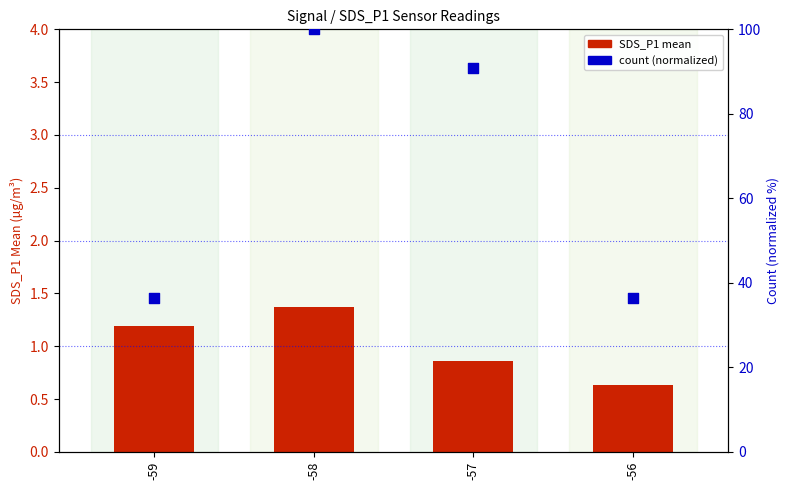

Which series has the largest total across all categories?

count (normalized)